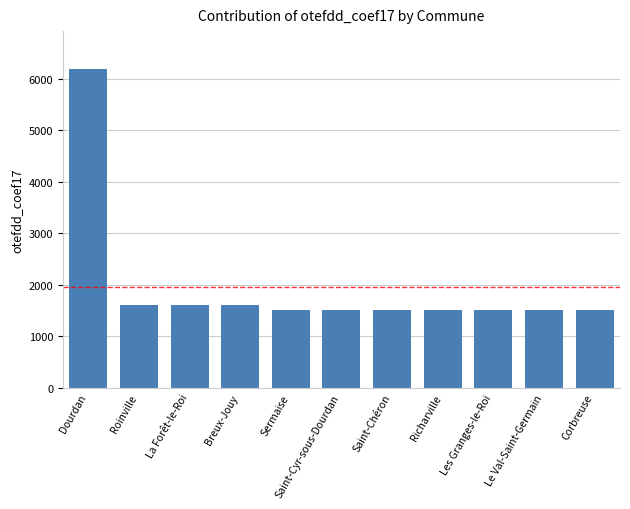

What position from the right is La Forêt-le-Roi?

9